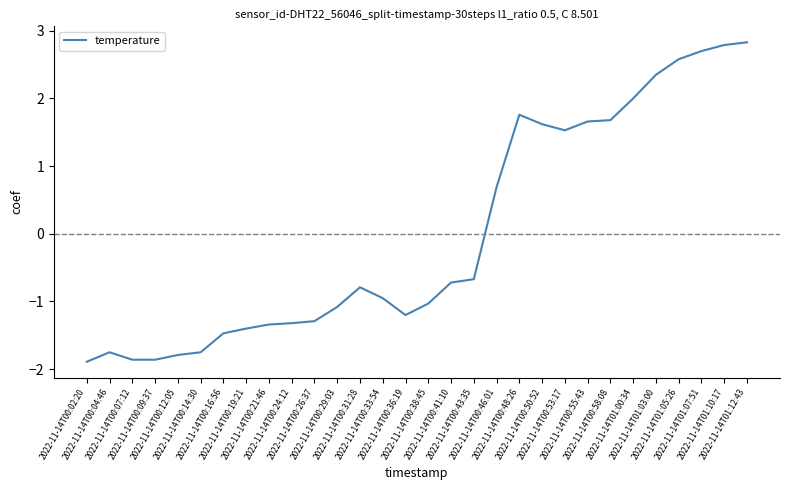

What is the smallest value displayed?

-1.9